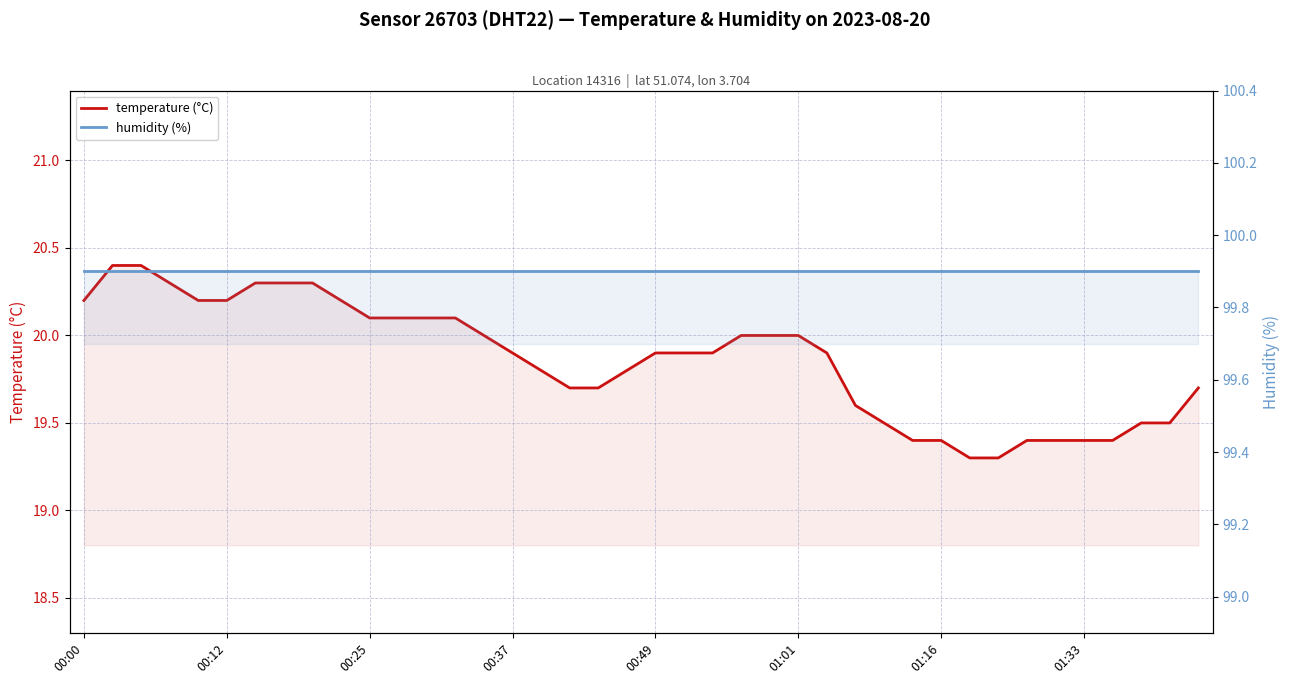

How many lines are shown in the chart?

2